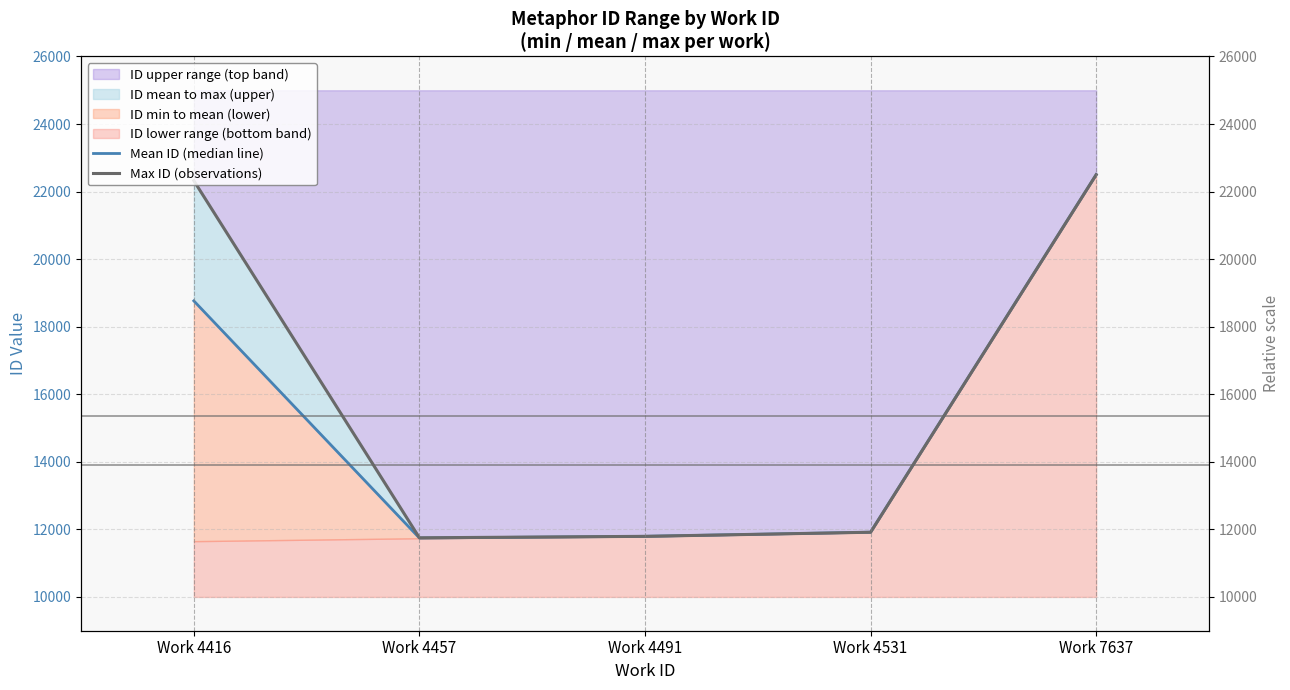

What is the value of the Max ID (observations) point at the 4th from the left?

11916